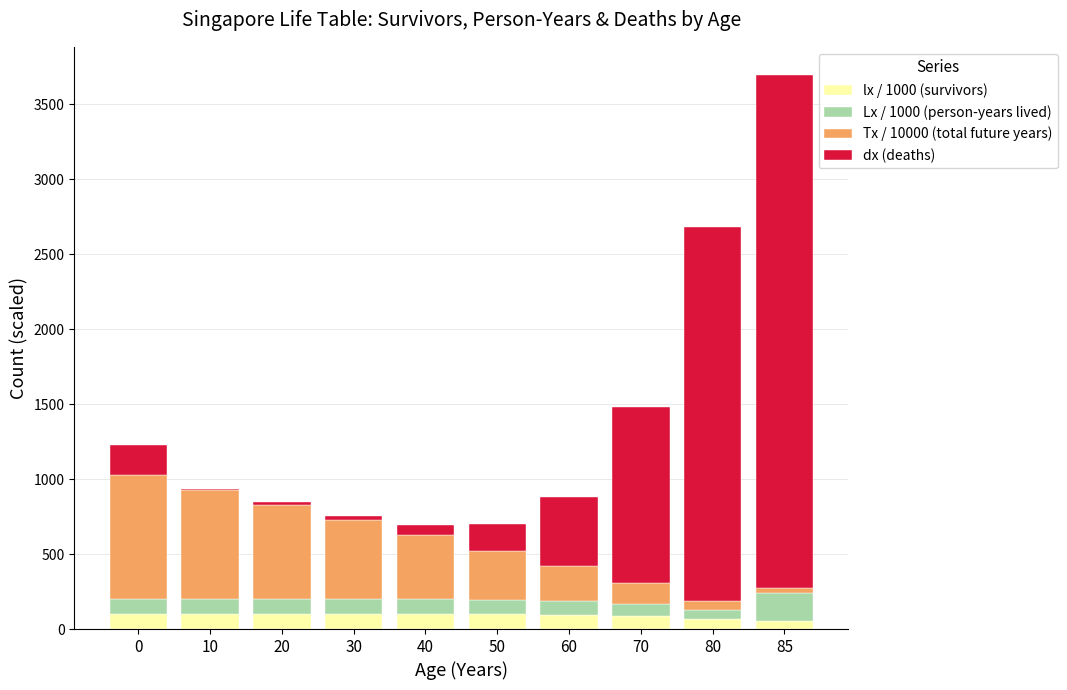

What is the total value across all series at 70?

1480.2